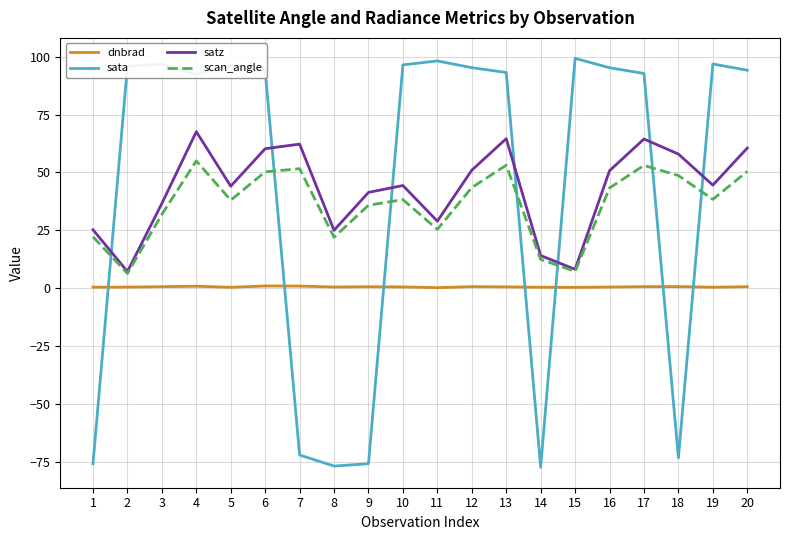

The satz series shows 41.4 at 9. True or false?

True